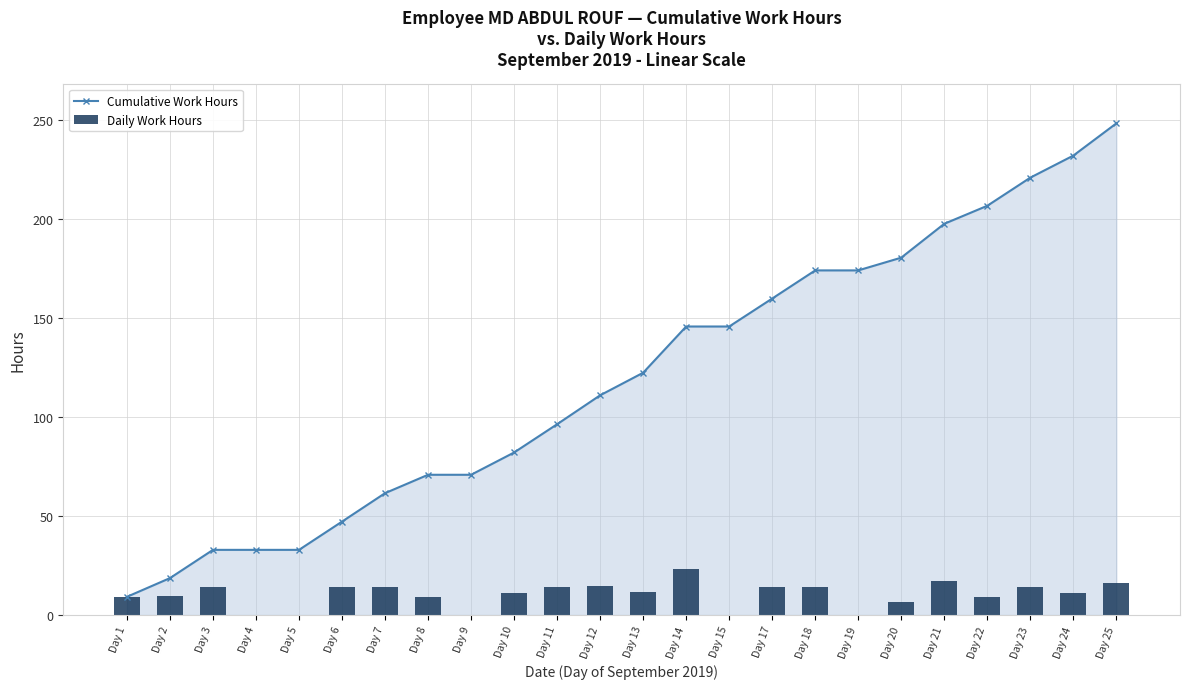

What is the greatest value displayed?

248.4